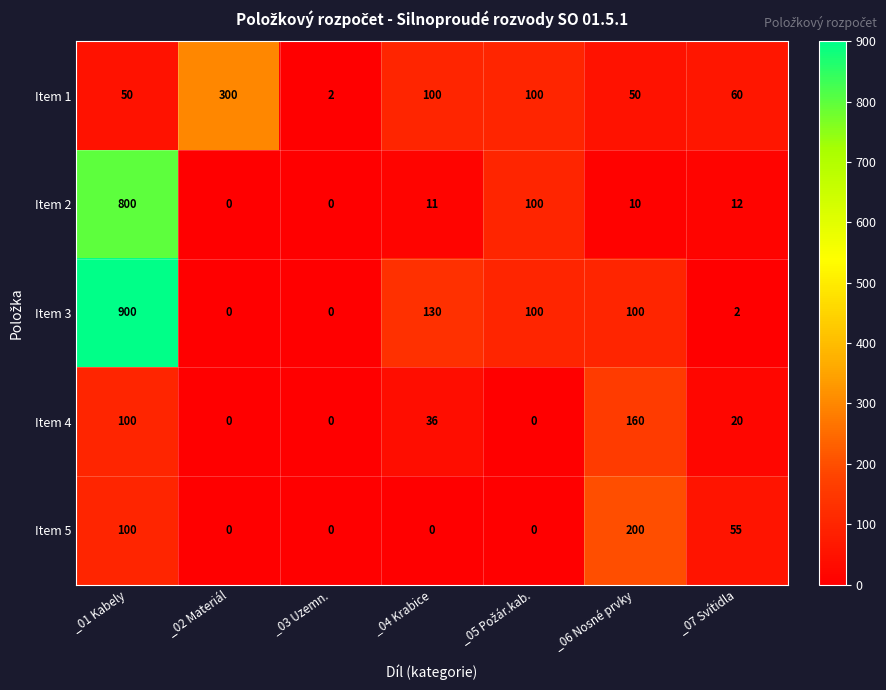

Where does the Item 1 series first go above 60?

_02 Materiál